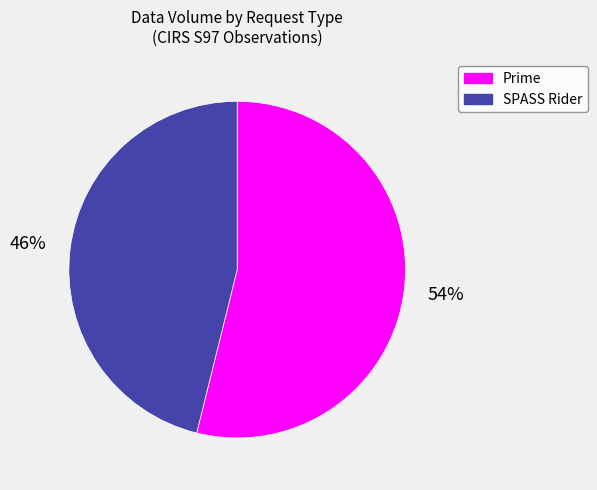

Does any single category account for the majority?

Yes